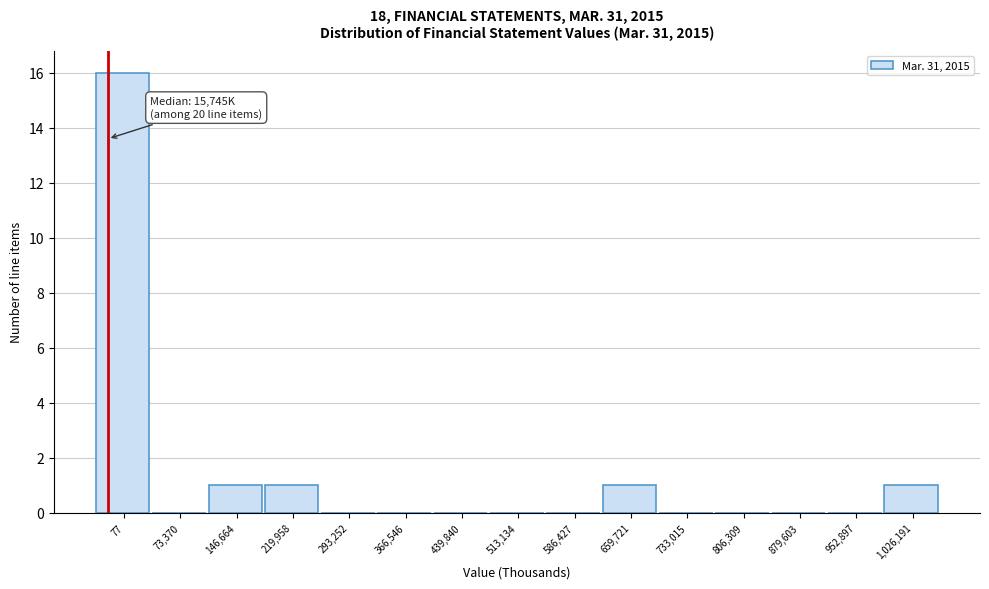

Reading left to right, extract all data points from this chart.

77=16	73,370=0	146,664=1	219,958=1	293,252=0	366,546=0	439,840=0	513,134=0	586,427=0	659,721=1	733,015=0	806,309=0	879,603=0	952,897=0	1,026,191=1